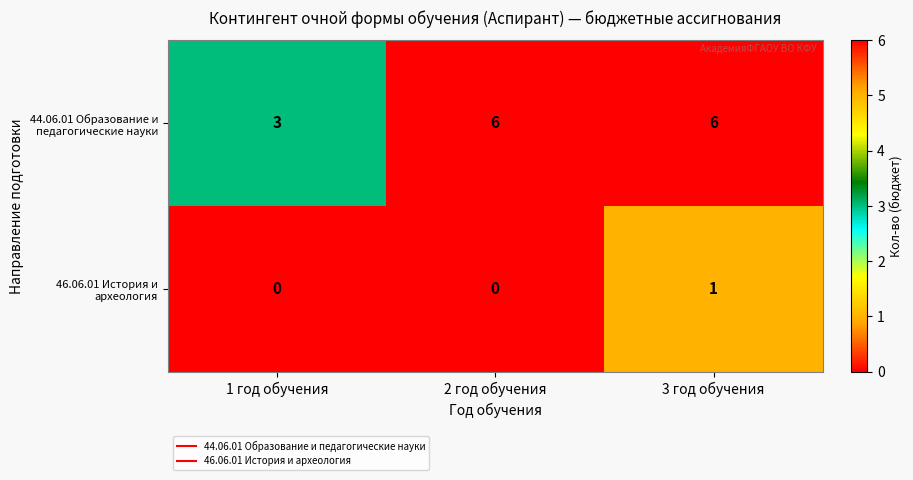

At how many categories does at least one series exceed 2?

3